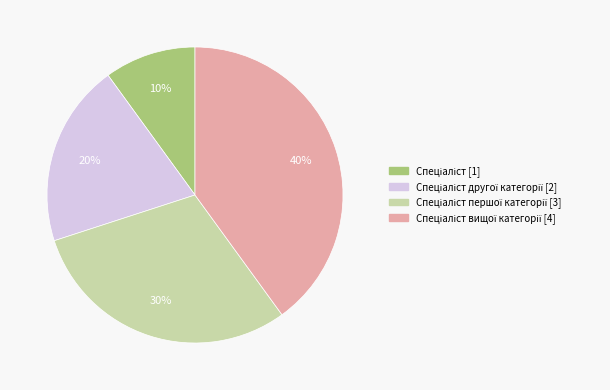

How many slices are in this pie chart?

4